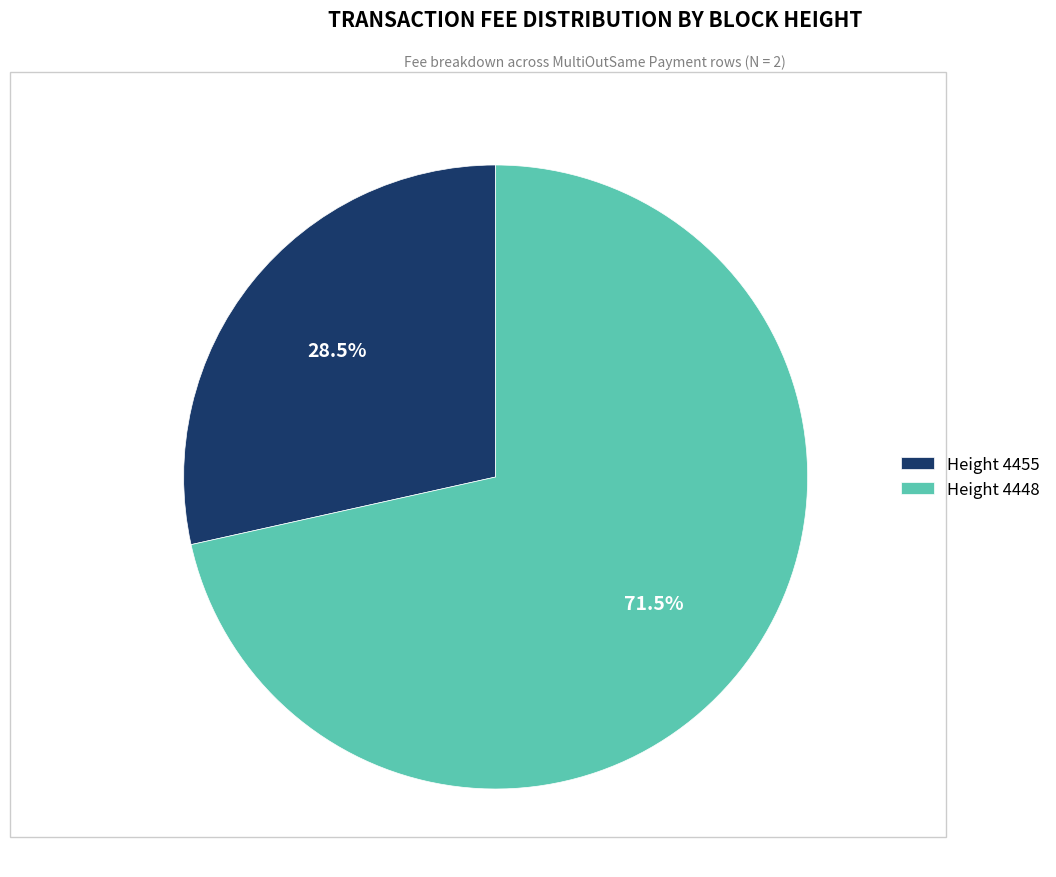

Is there any slice that represents more than half of the pie?

Yes